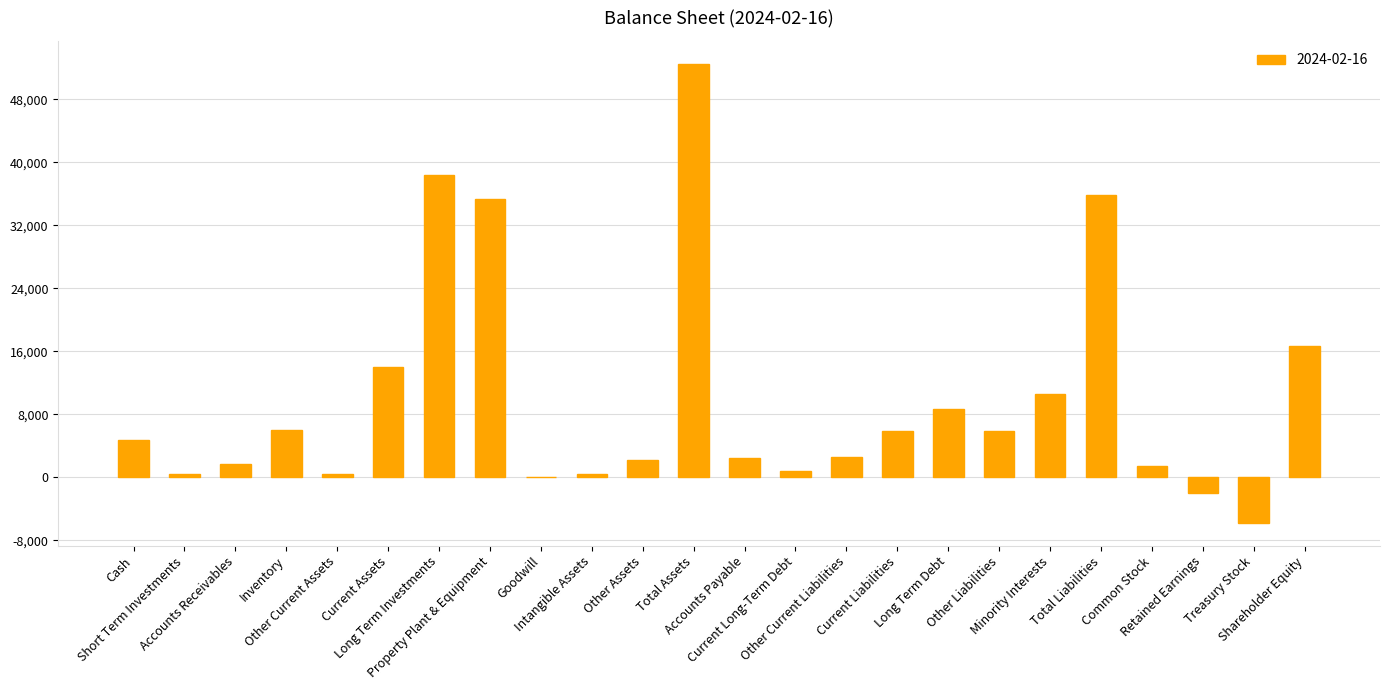

At which label is the value closest to 23366?

Shareholder Equity